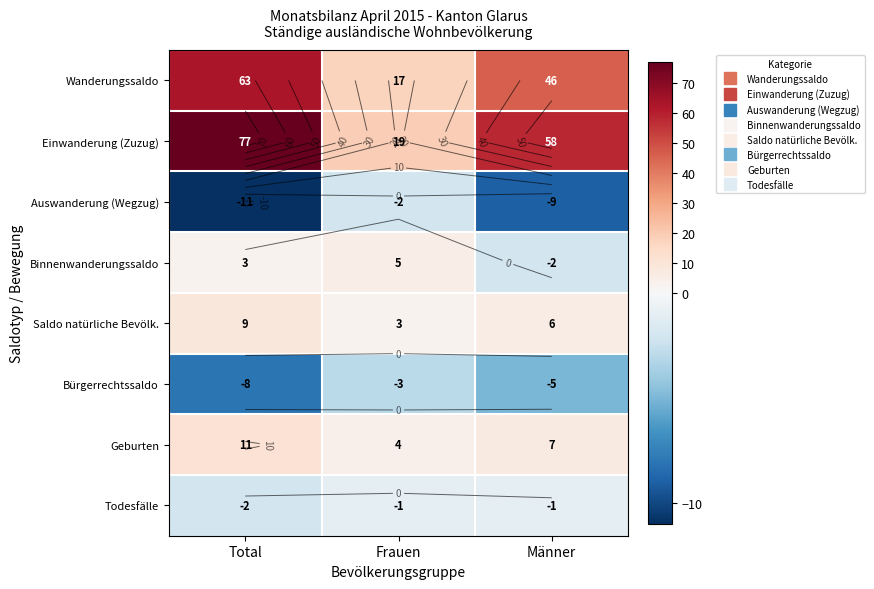

At how many categories does at least one series exceed 36?

2